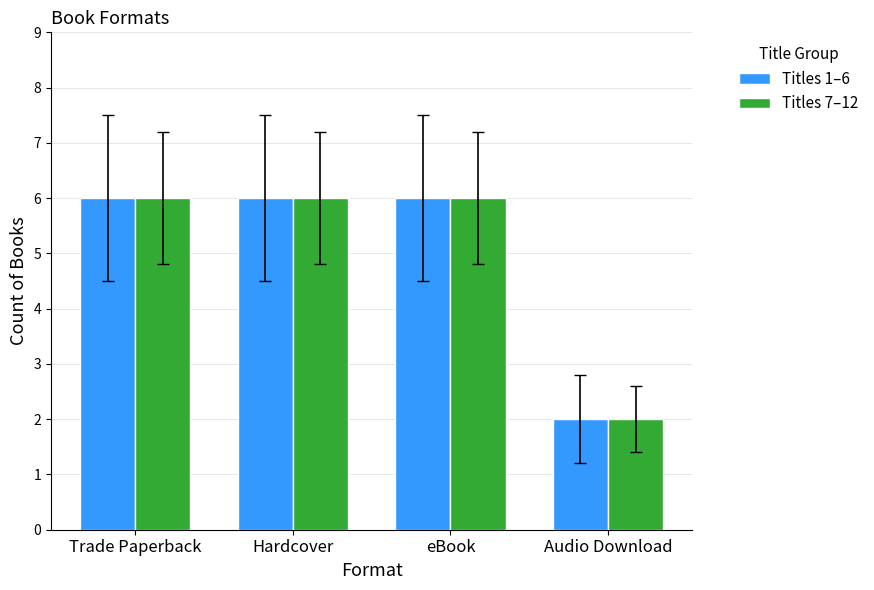

What is the label of the 1st bar from the right?

Audio Download